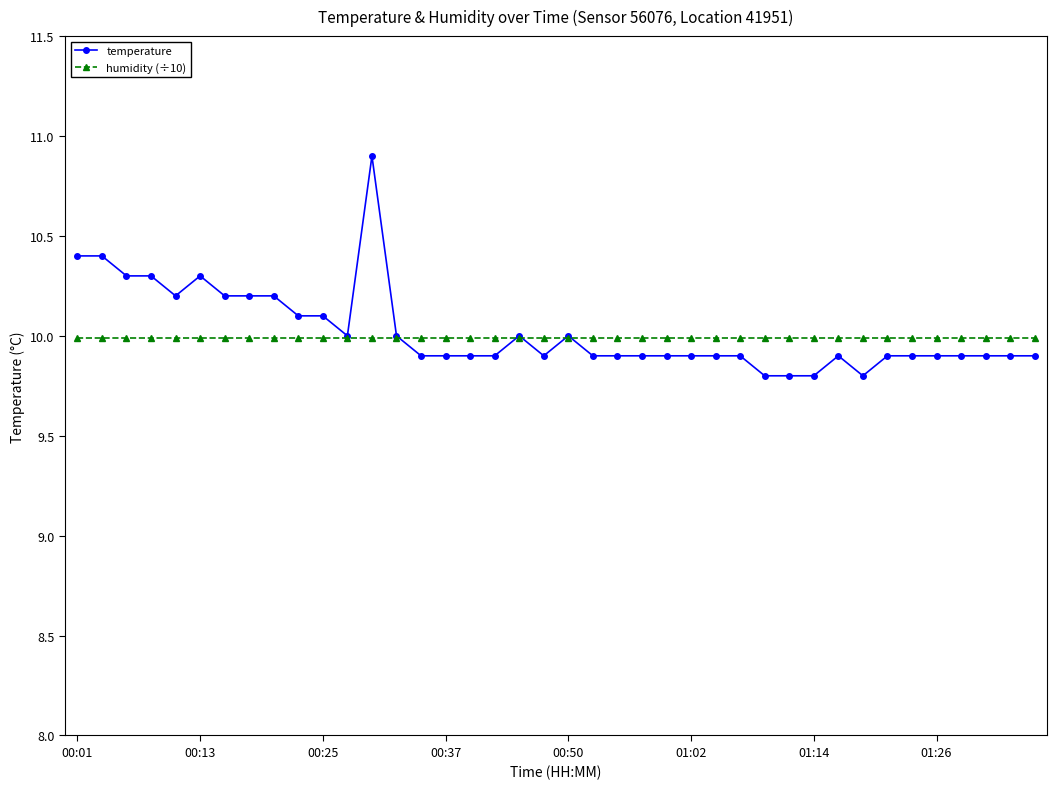

What is the lowest value of the humidity (÷10) series?

10.0